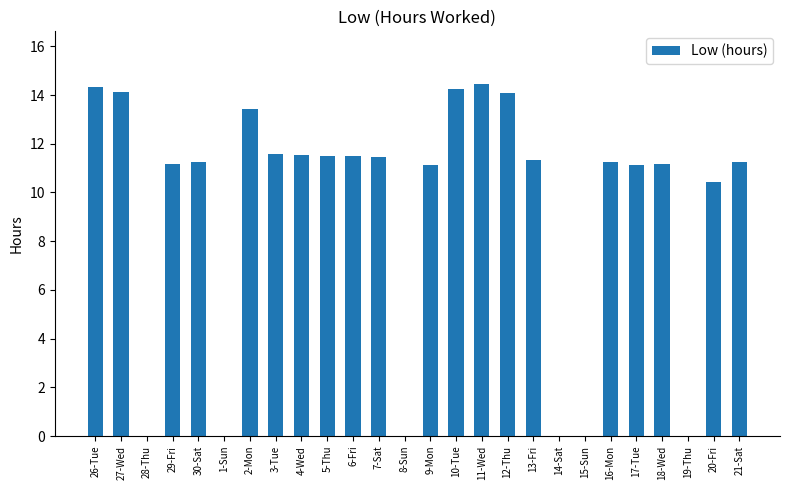

What is the ratio of the value at 5-Thu to the value at 30-Sat?

1.0